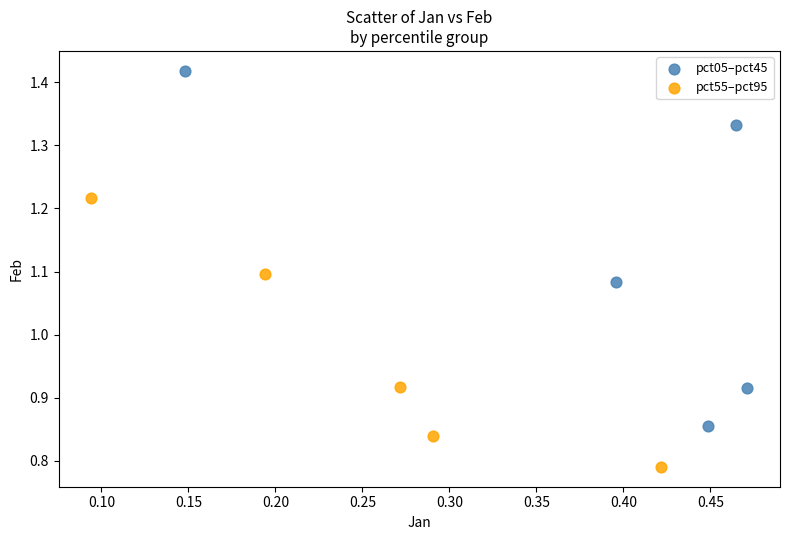

Which series has the widest spread of Y values?

pct05–pct45